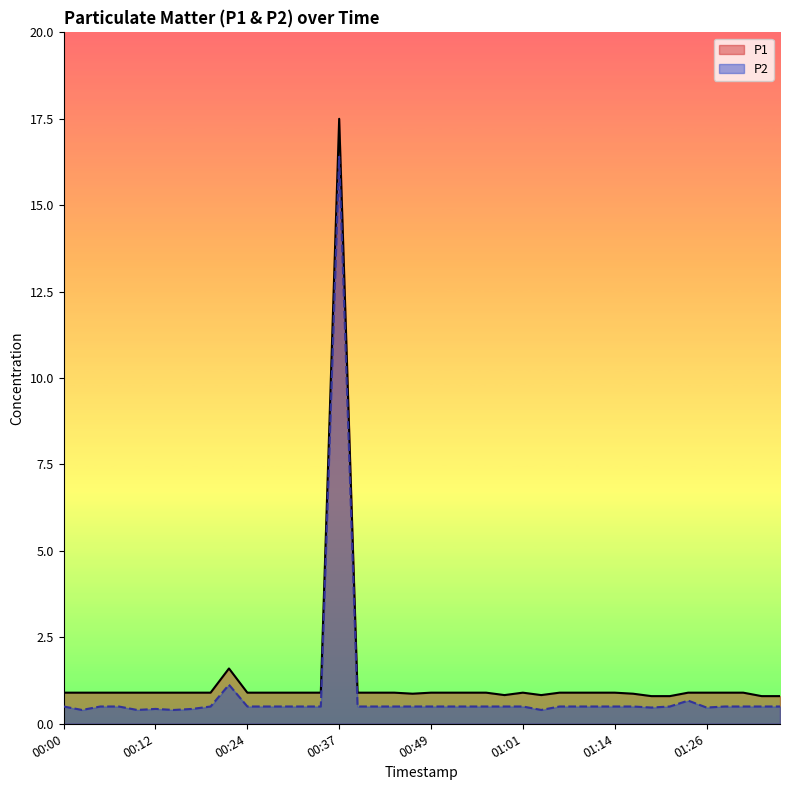

Rank the series by their maximum value, from highest to lowest.

P1, P2